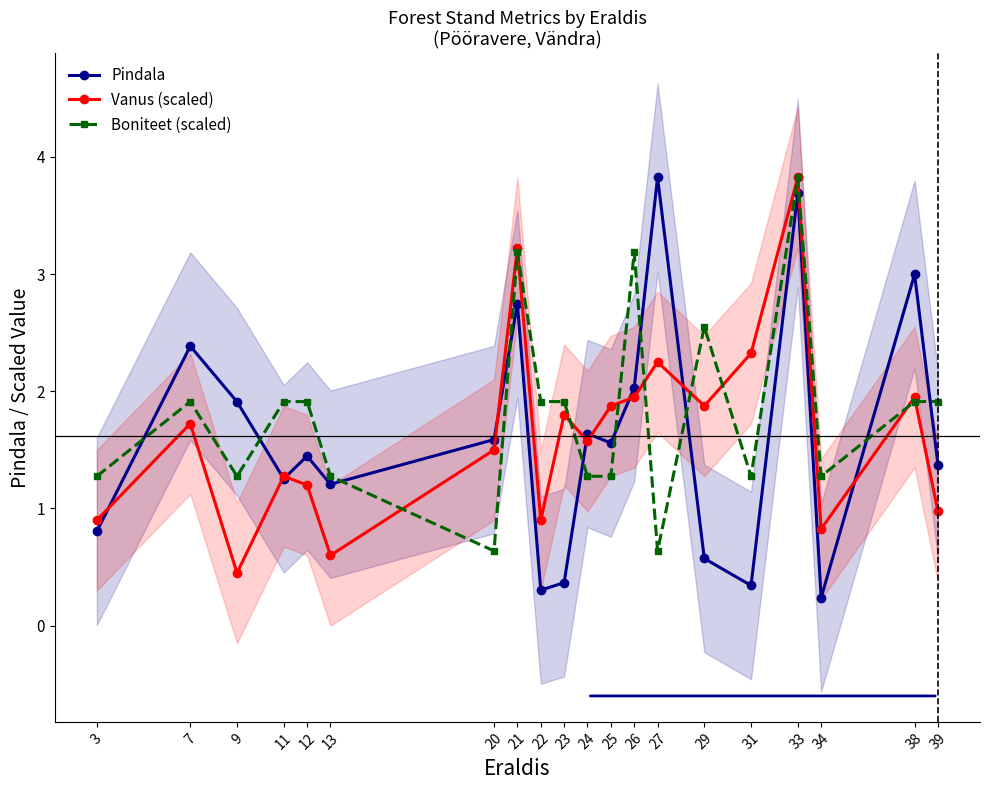

Is the value of Vanus (scaled) at 26 greater than the value of Pindala at 38?

No